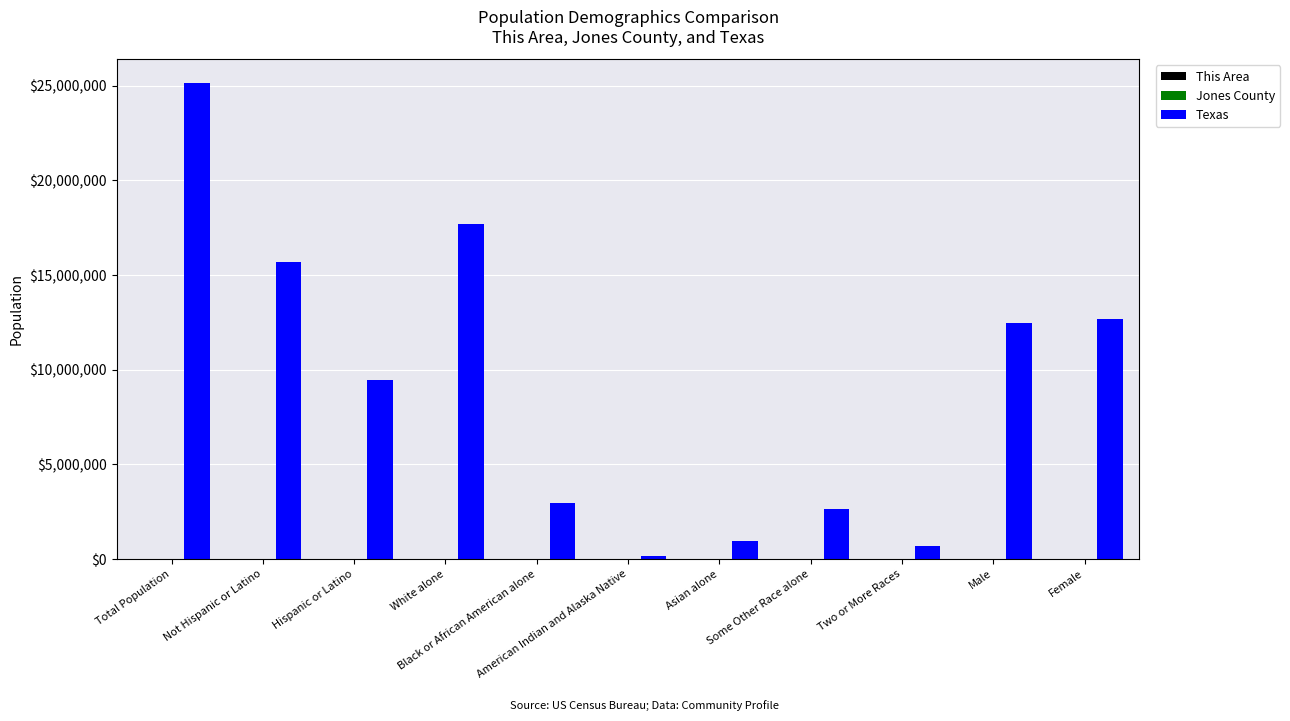

What is the maximum value shown in the chart?

25145561